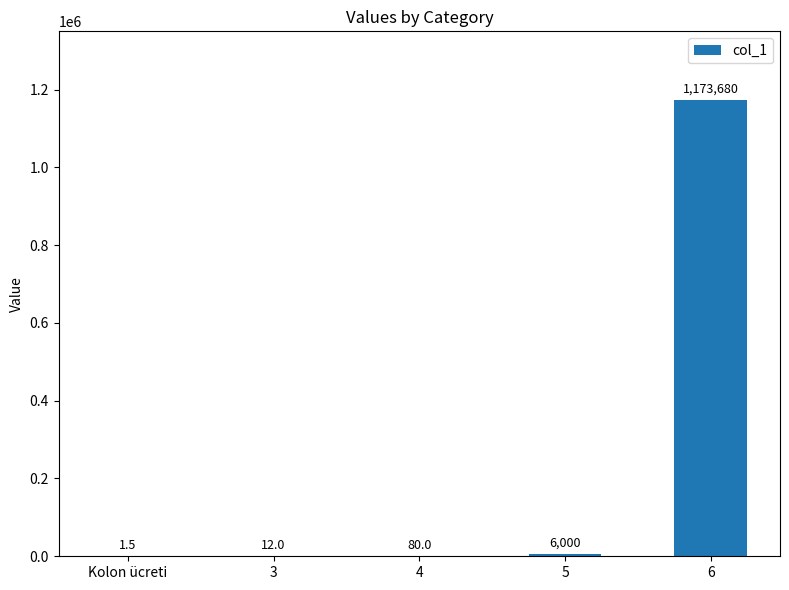

Are the bars horizontal?

No